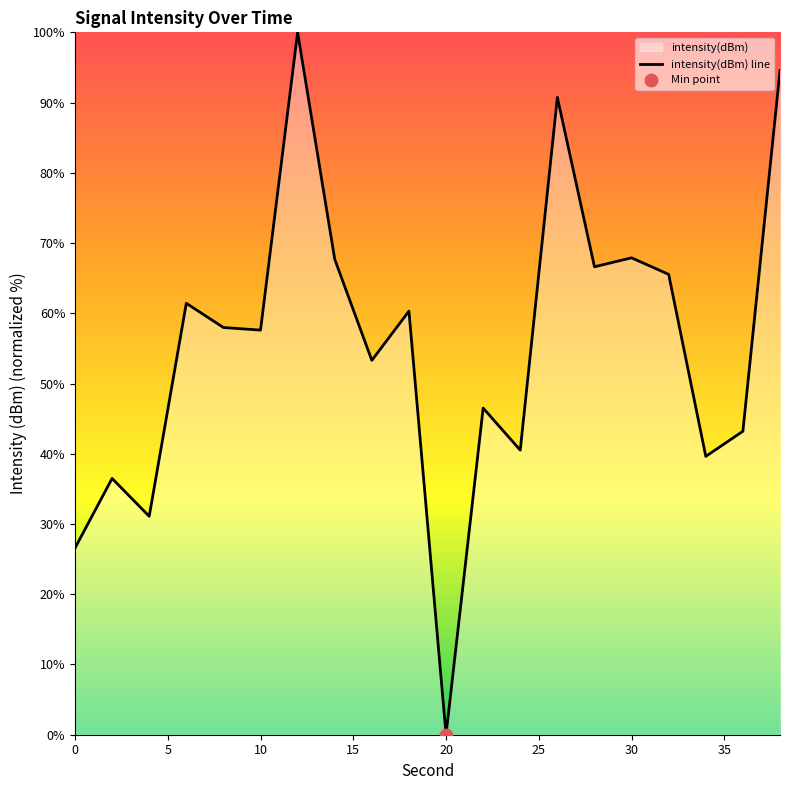

What is the change in value from 20 to 30?

+67.9